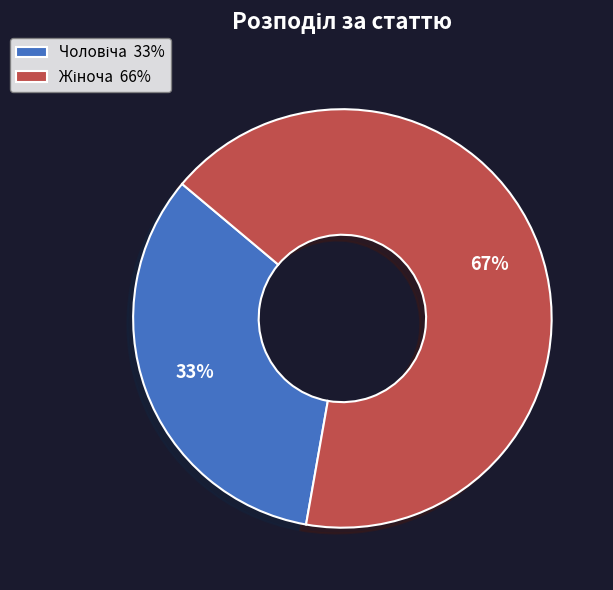

To the nearest percent, what is the average slice percentage?

50%